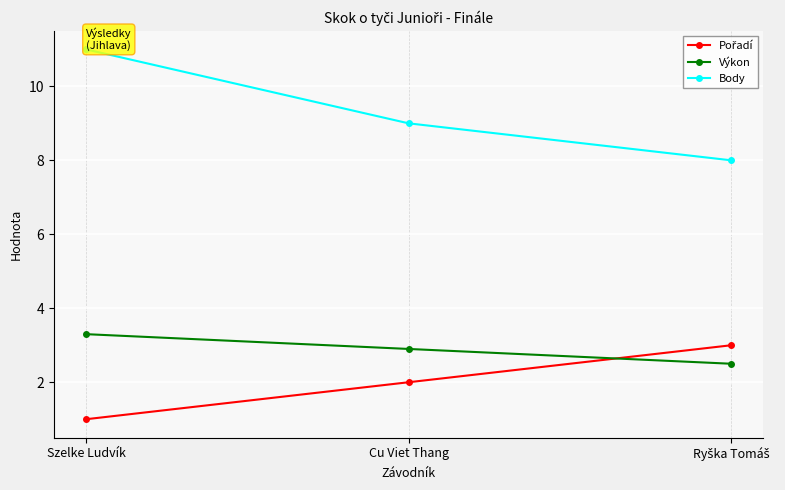

Which series has the widest spread of values?

Body